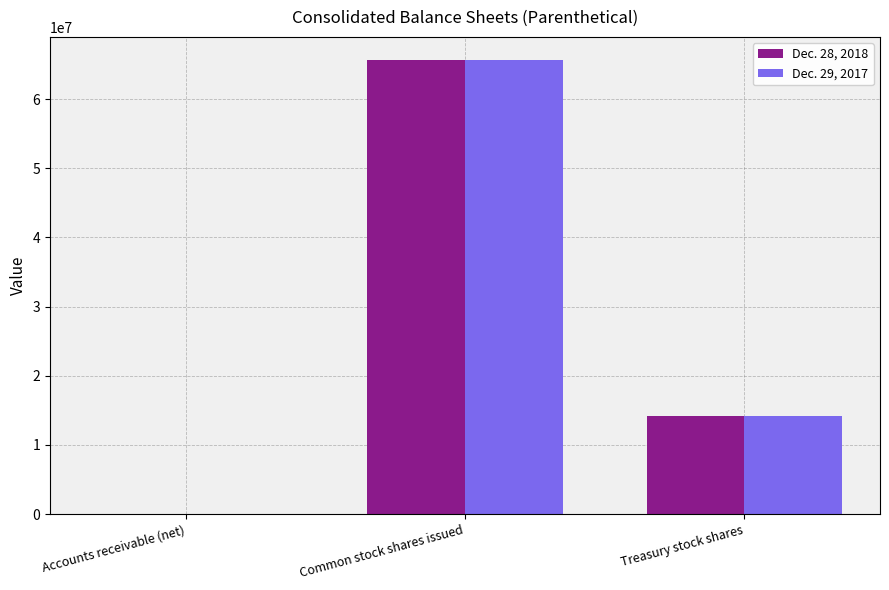

At which label is Dec. 28, 2018 closest to 32855533?

Treasury stock shares